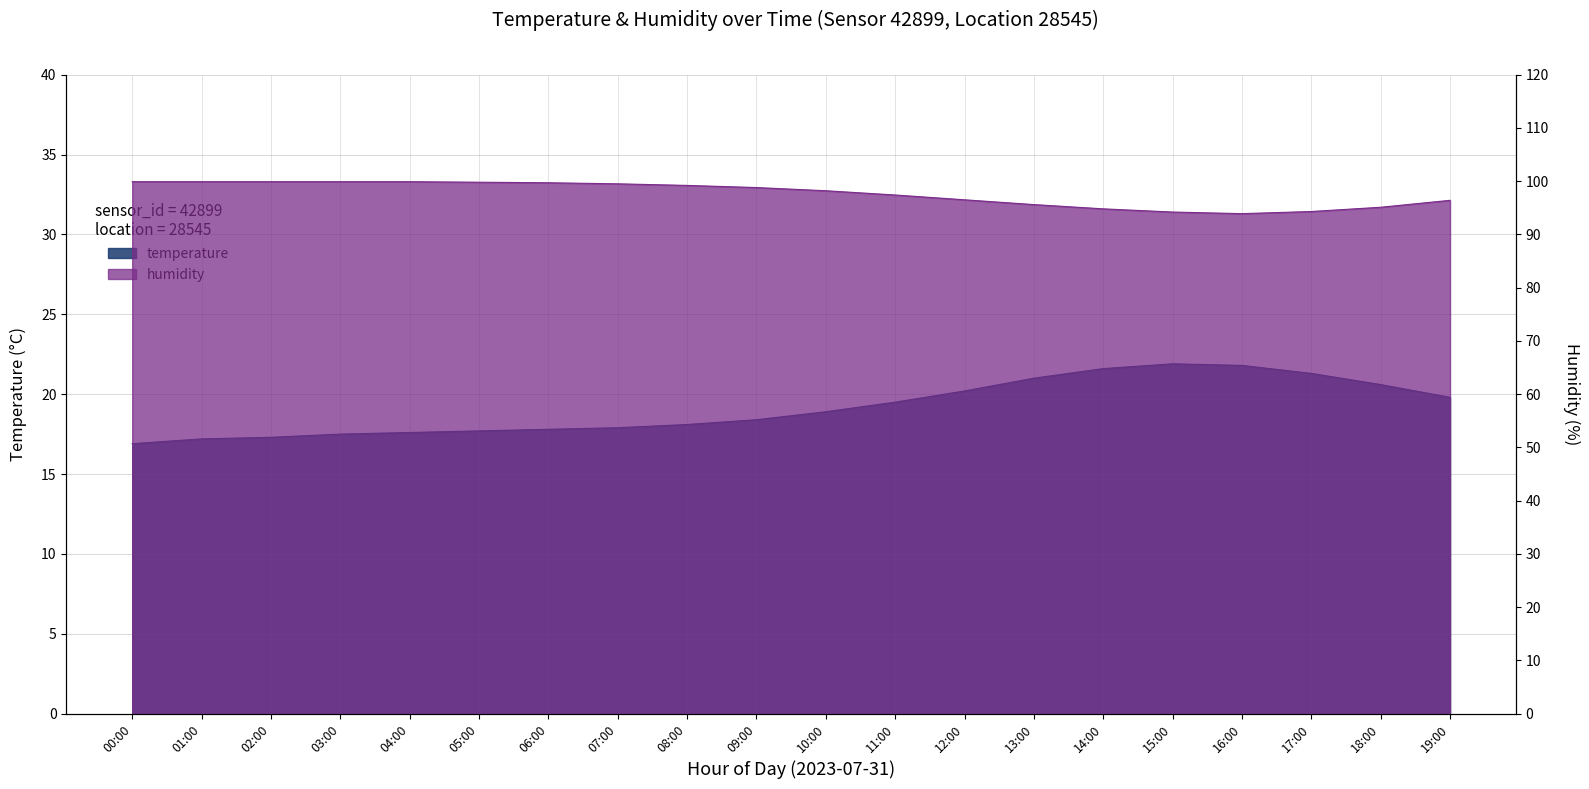

How many lines are shown in the chart?

2